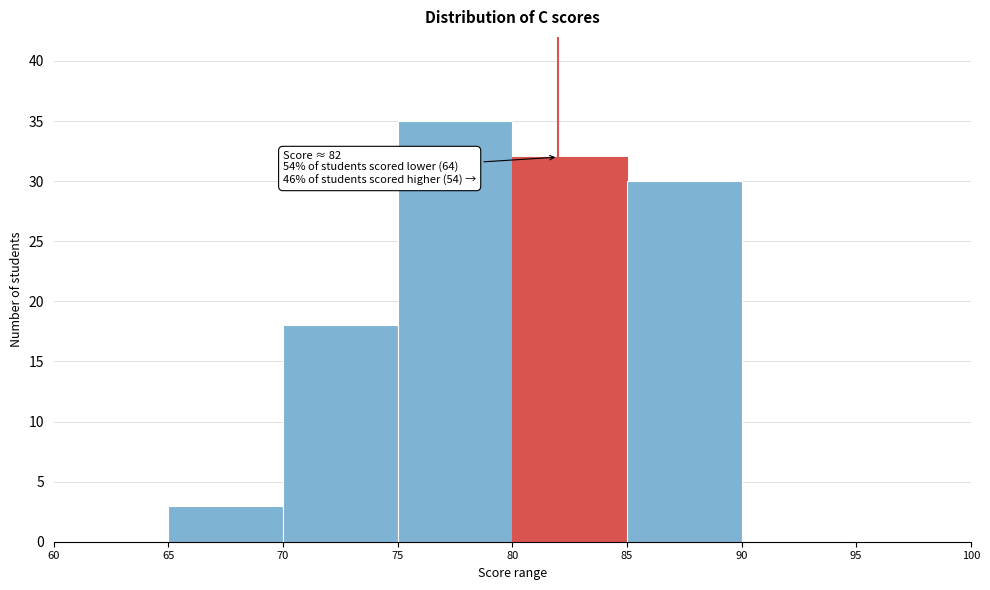

Which range on the x-axis has the tallest bar?

75 to 80